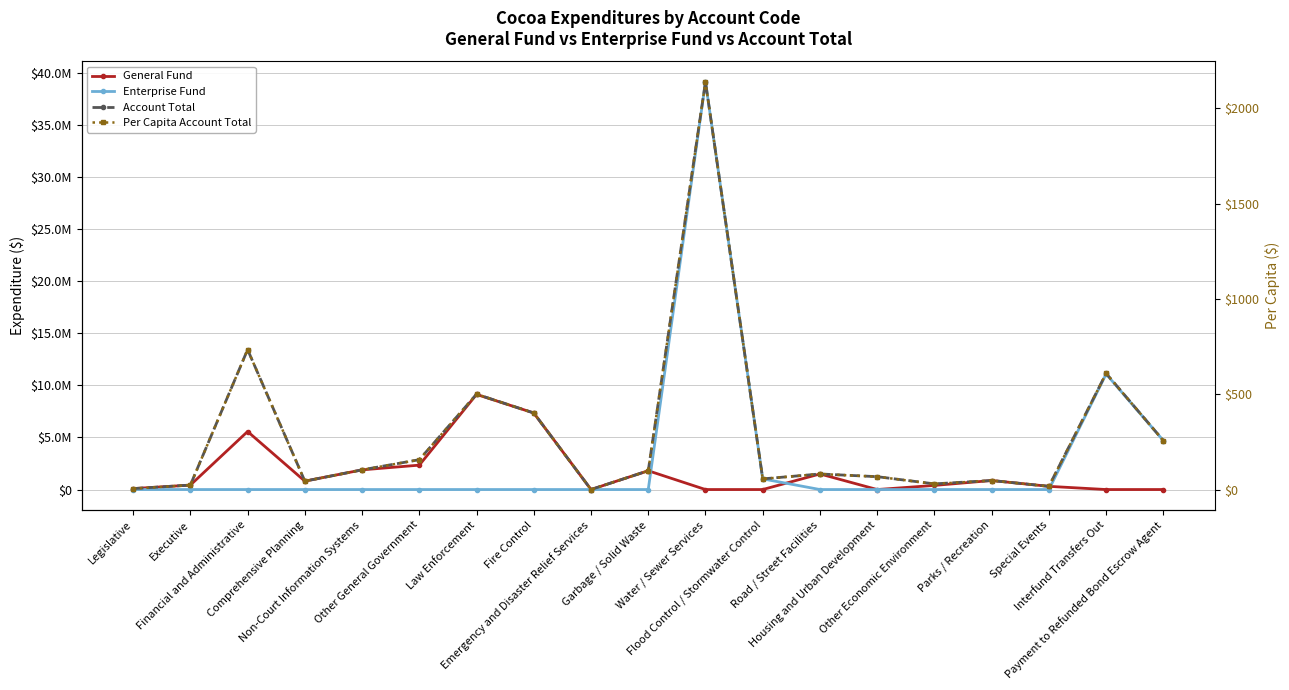

Is the value of Enterprise Fund at Payment to Refunded Bond Escrow Agent greater than the value of Per Capita Account Total at Interfund Transfers Out?

Yes